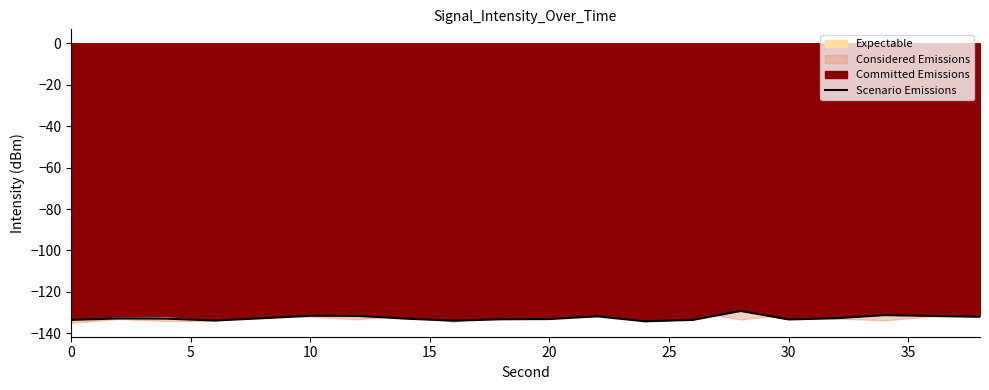

What is the highest value of the Scenario Emissions series?

-129.2